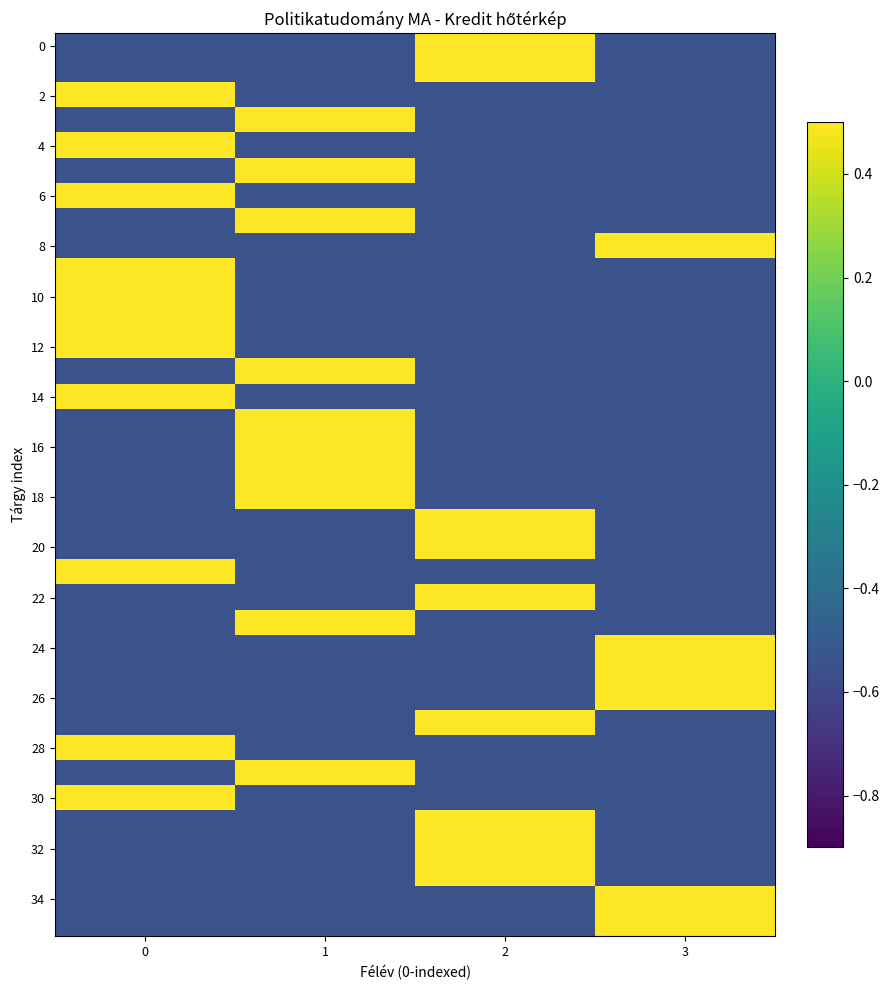

Which series has the widest spread of values?

22